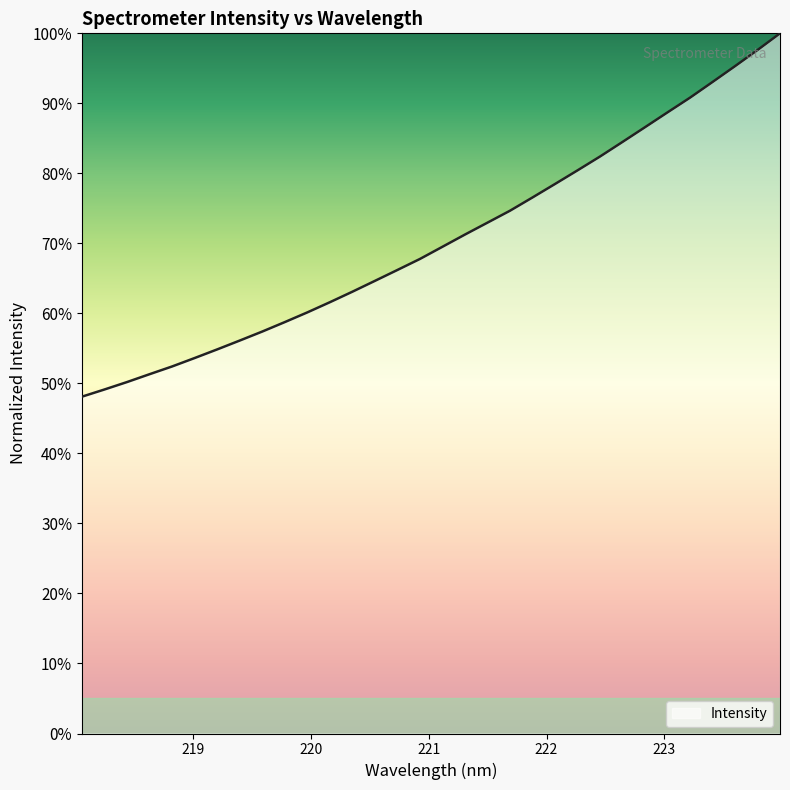

What is the minimum value shown in the chart?

48.1